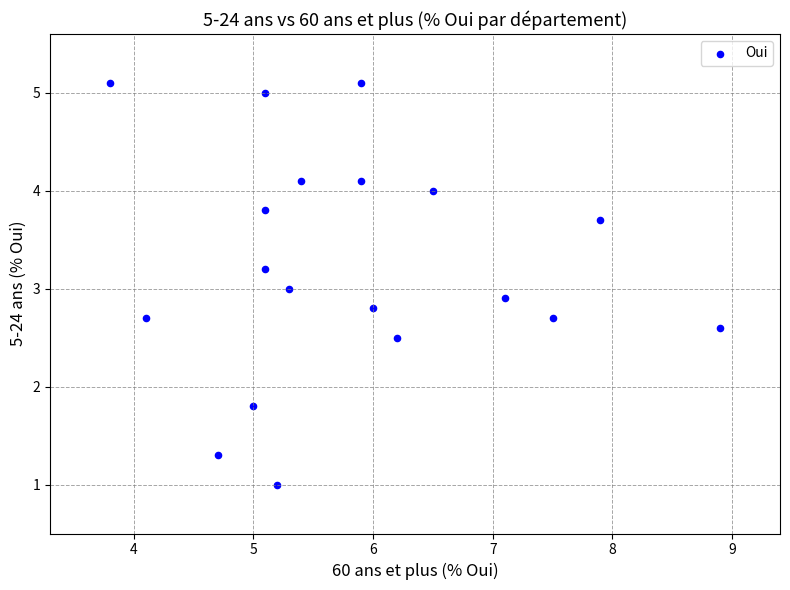

What is the range of X values (max minus min)?

5.1